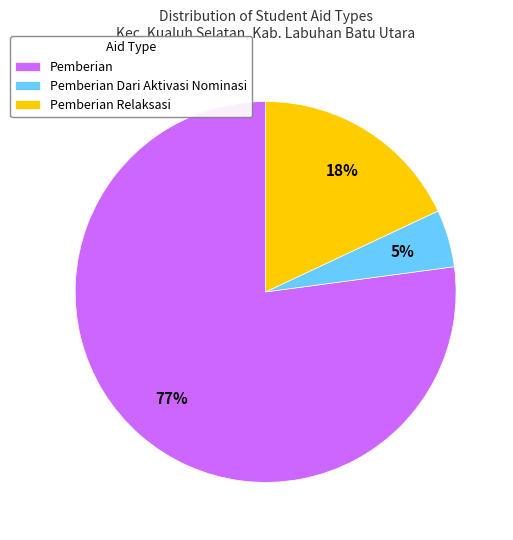

Which category has the smallest portion of the pie?

Pemberian Dari Aktivasi Nominasi